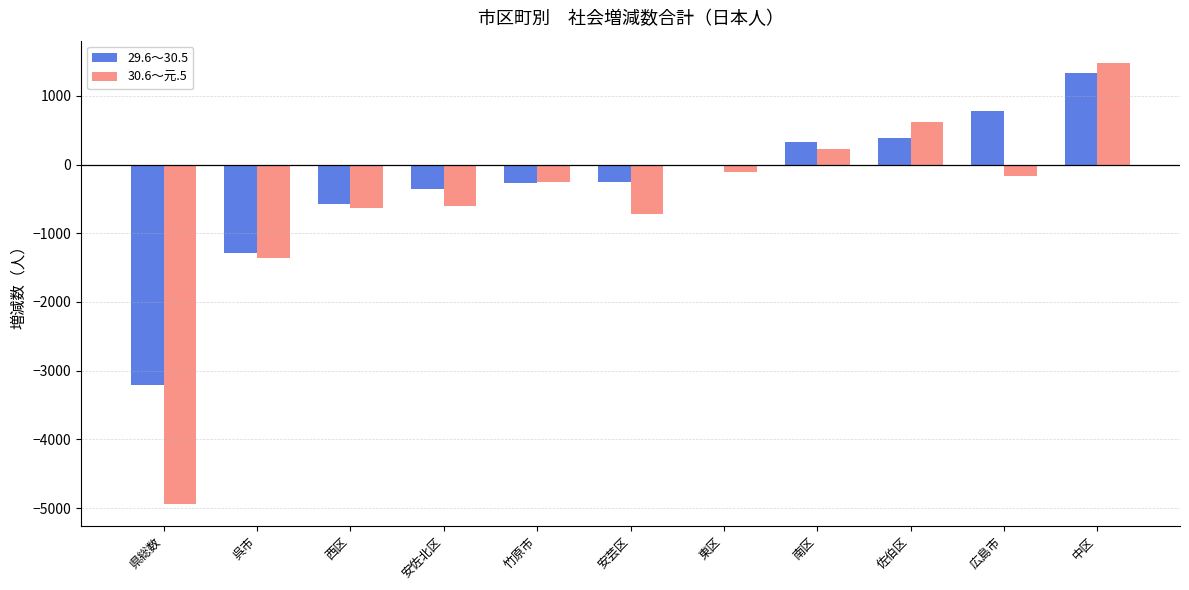

Are the bars grouped side by side (vs. stacked)?

Yes